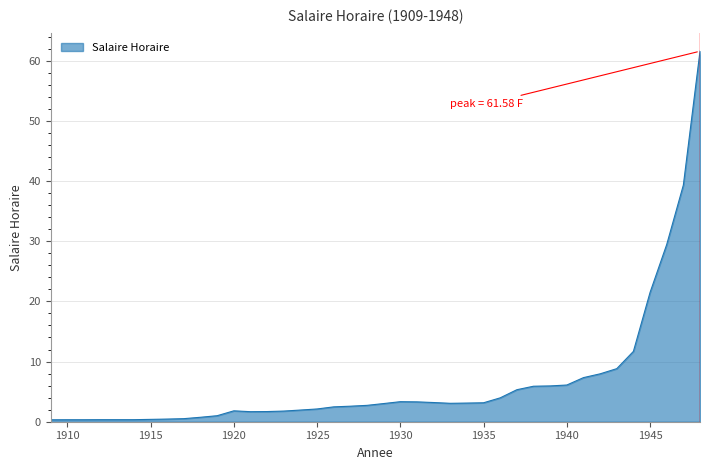

What is the difference between the maximum and minimum values?

61.3